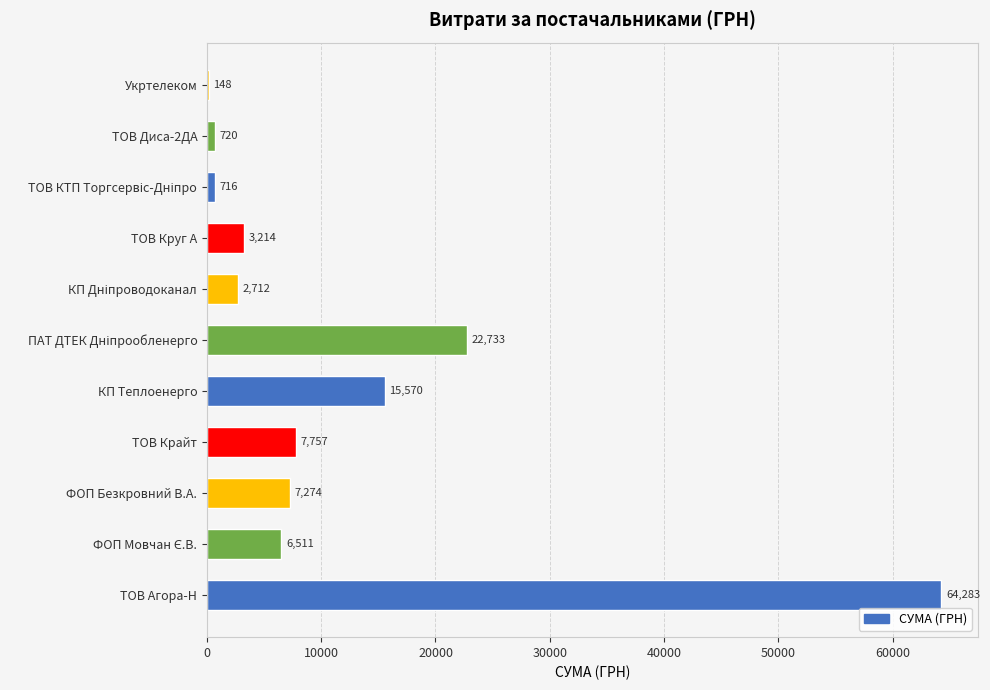

Which has a higher value, ТОВ Круг А or КП Теплоенерго?

КП Теплоенерго